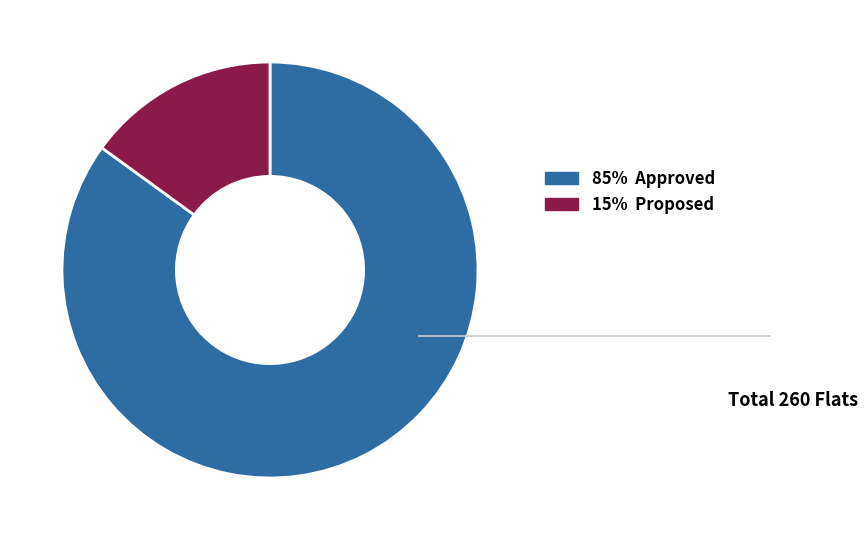

Do 85% Approved and 15% Proposed together represent more than half of the pie?

Yes